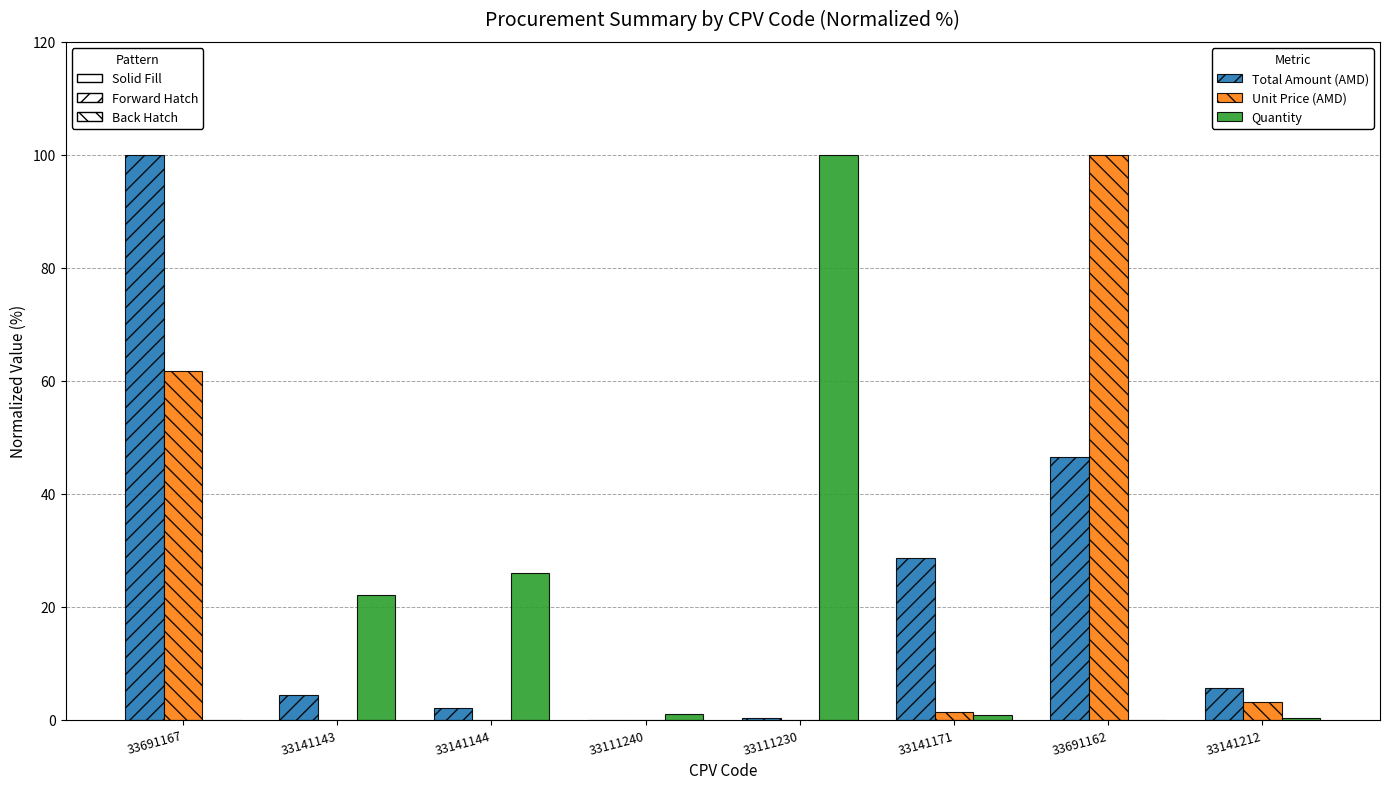

At which category is the sum across all series the highest?

33691167